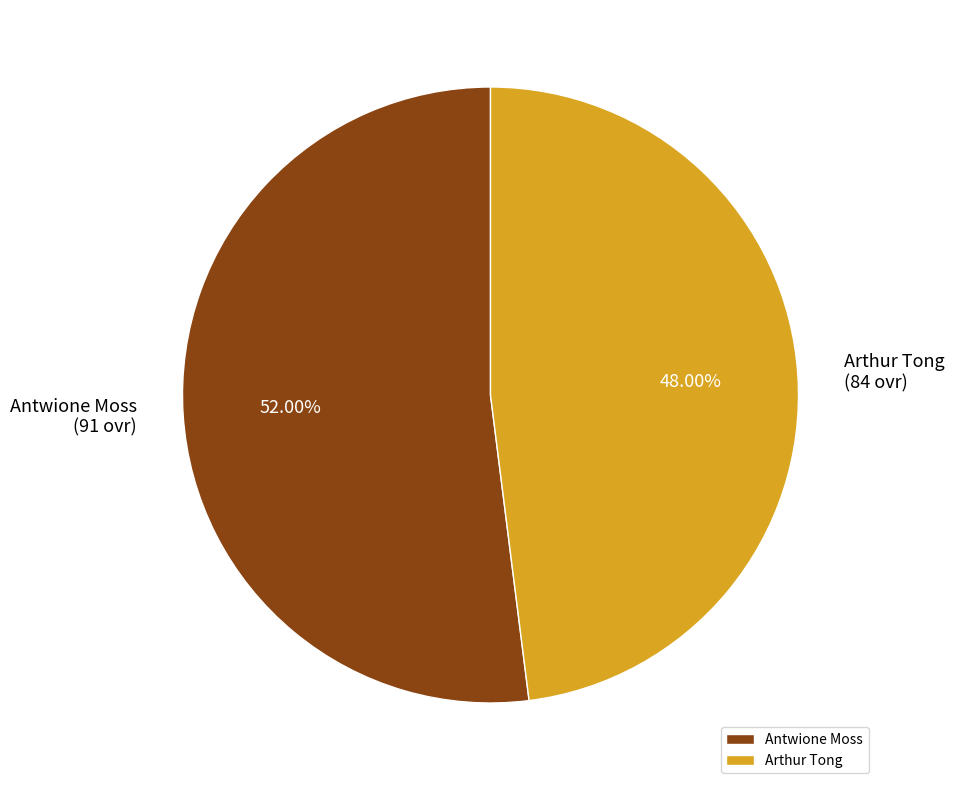

Rank the categories by value from lowest to highest.

Arthur Tong, Antwione Moss